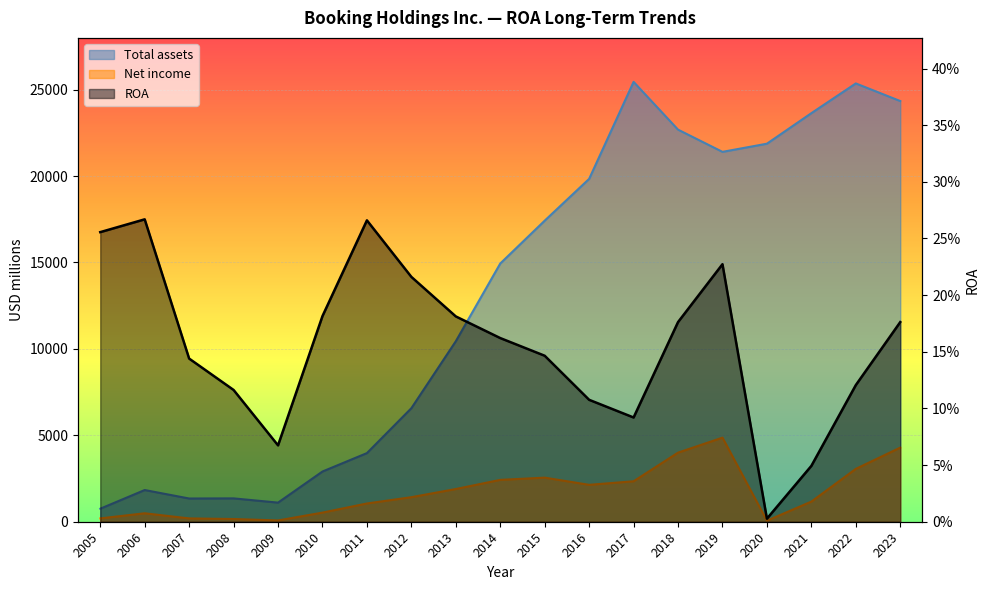

How many categories are shown in the chart?

19